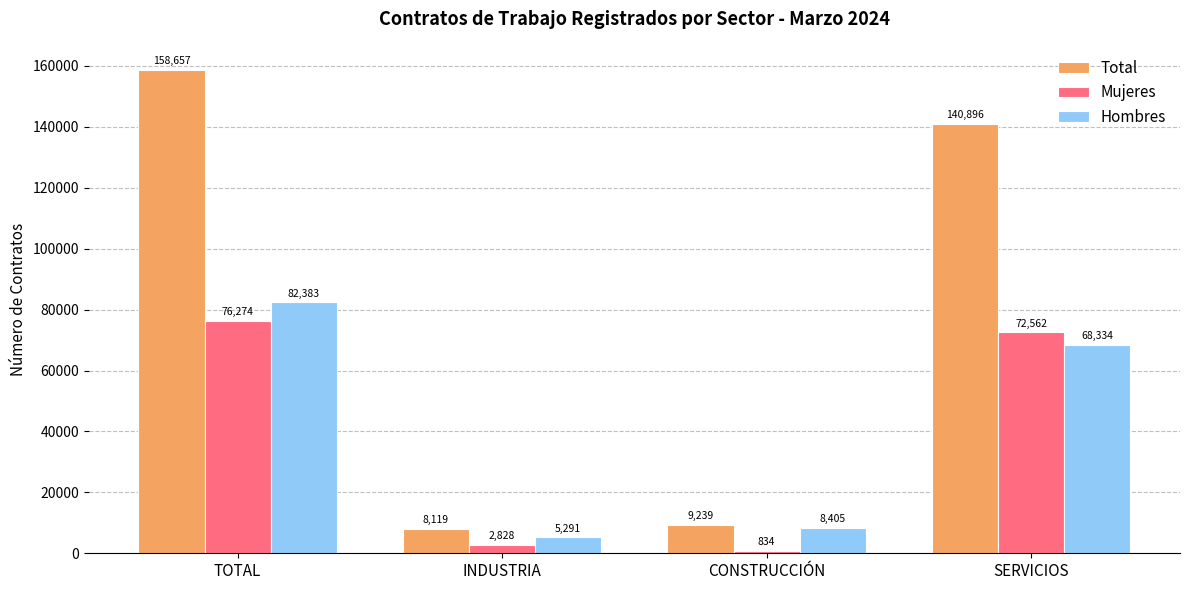

Which series has the largest range (max minus min)?

Total